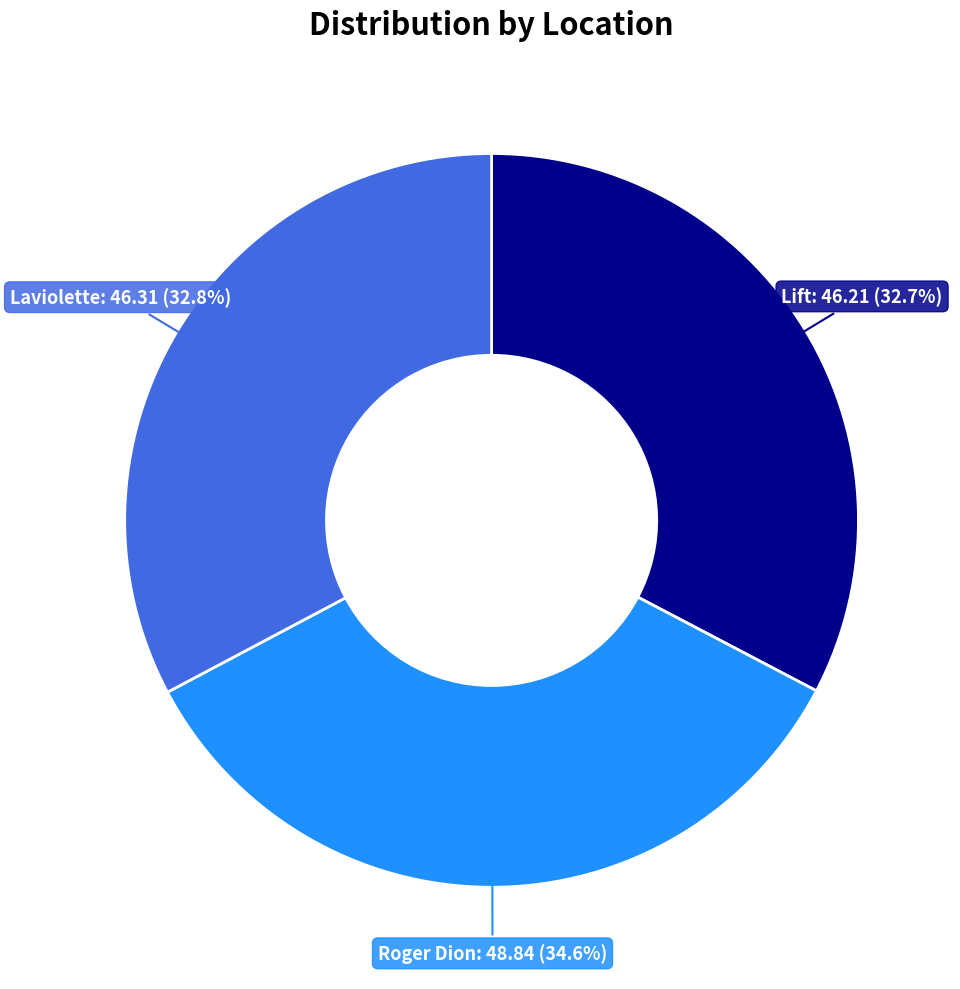

Is the sum of Roger Dion and Lift greater than half?

Yes